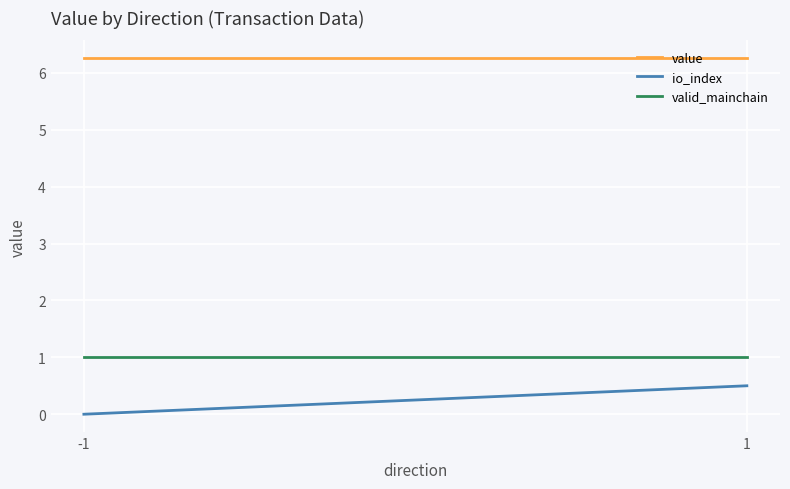

Which label corresponds to the largest value in the chart?

-1